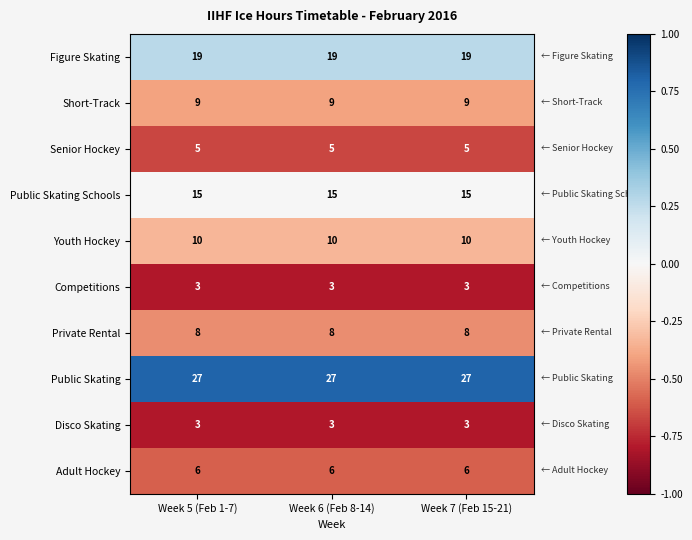

Is it true that Figure Skating equals 19 at Week 7 (Feb 15-21)?

True